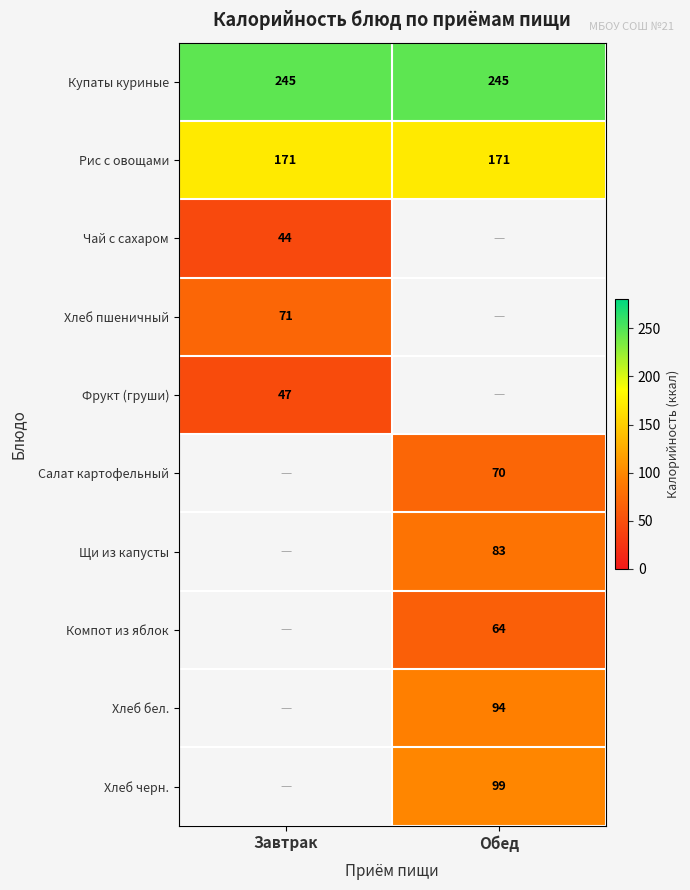

What is the approximate value of Купаты куриные at Обед?

245